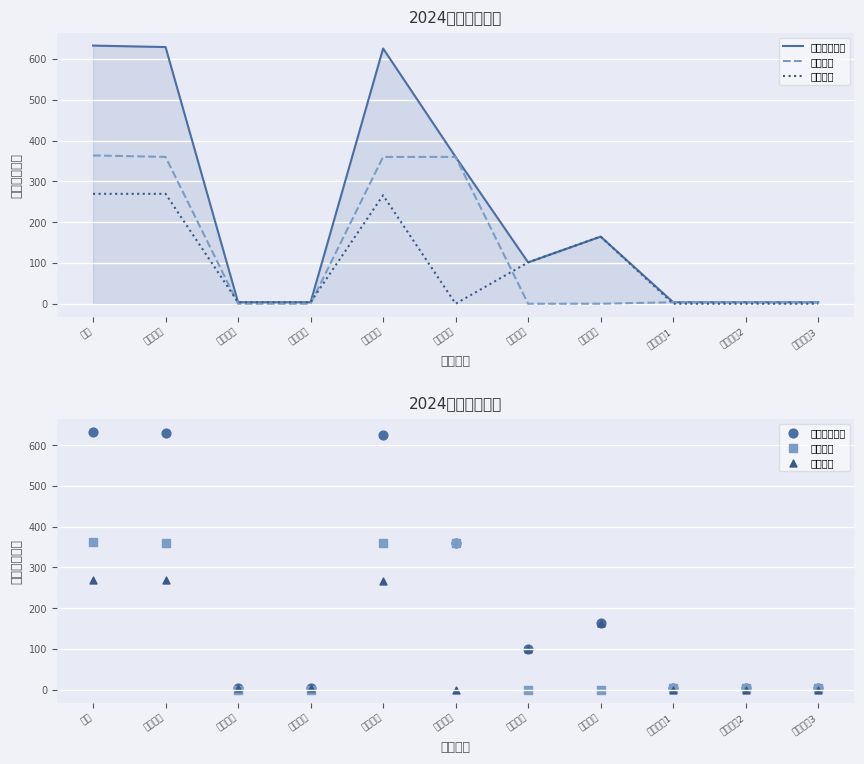

What is the total value across all series at 其他普及?

329.1